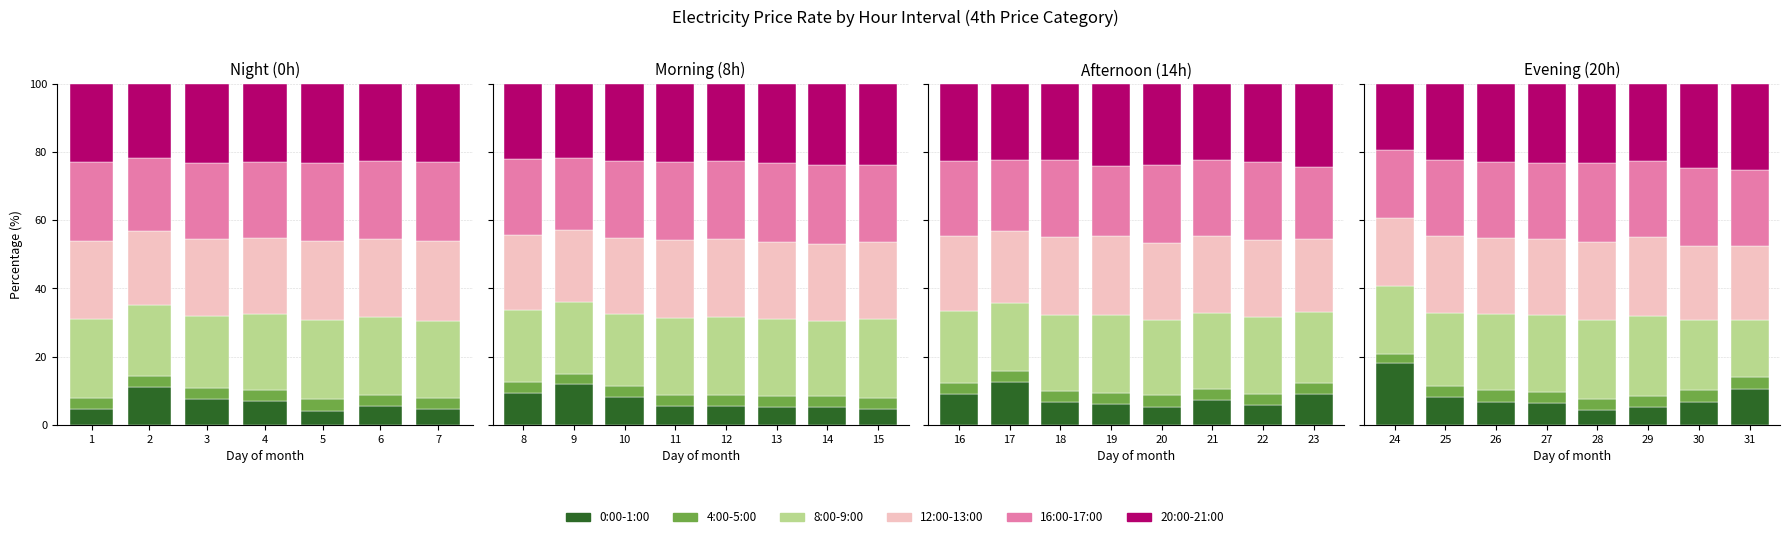

At which category is the sum across all series the highest?

24